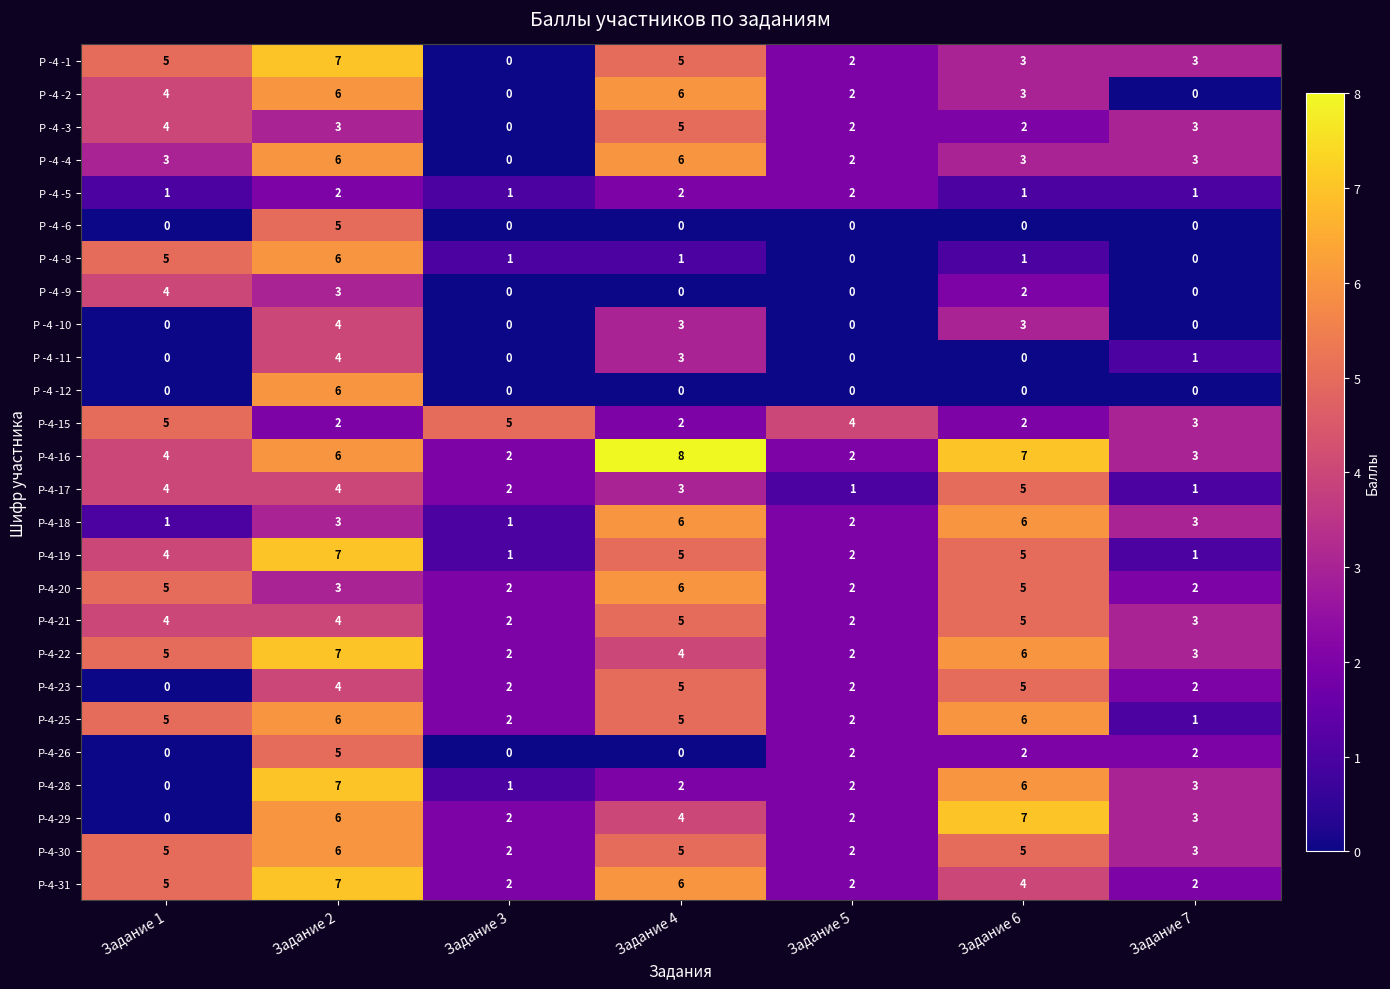

At which label is Р -4 -2 closest to 3?

Задание 6